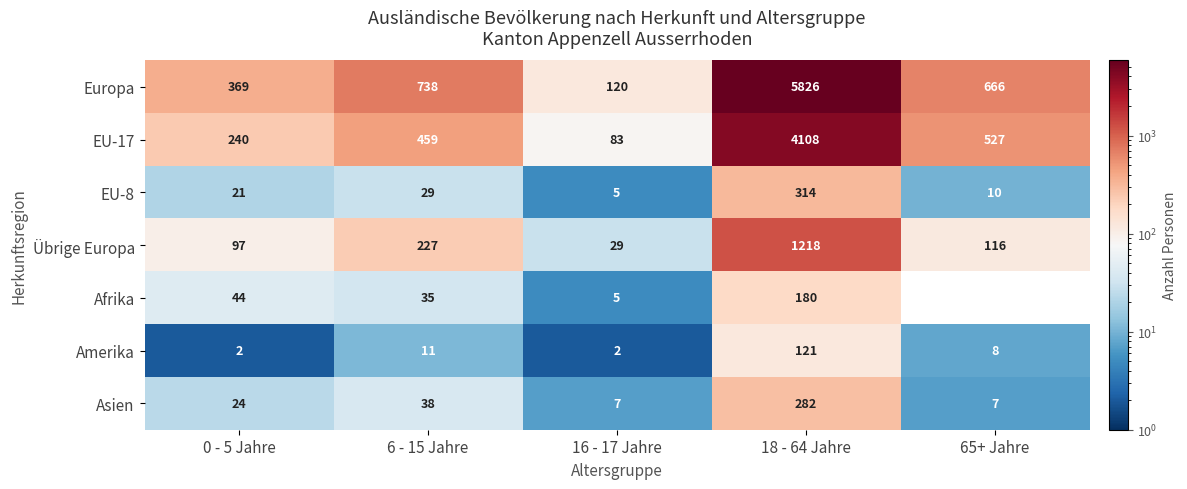

What is the total value across all series at 18 - 64 Jahre?

12049